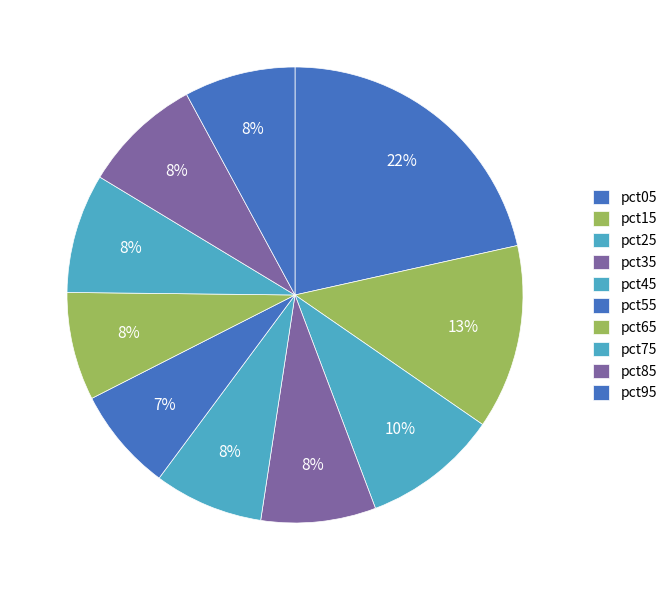

How many slices are in this pie chart?

10